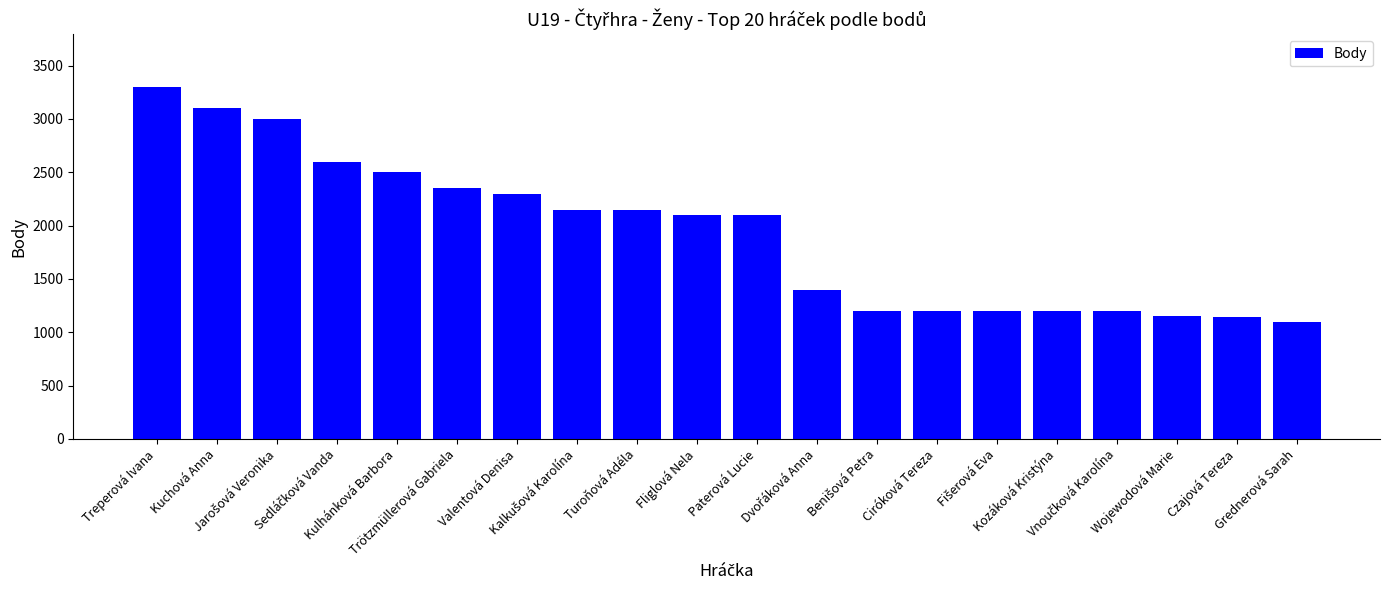

What is the difference between the second highest and minimum values?

2000